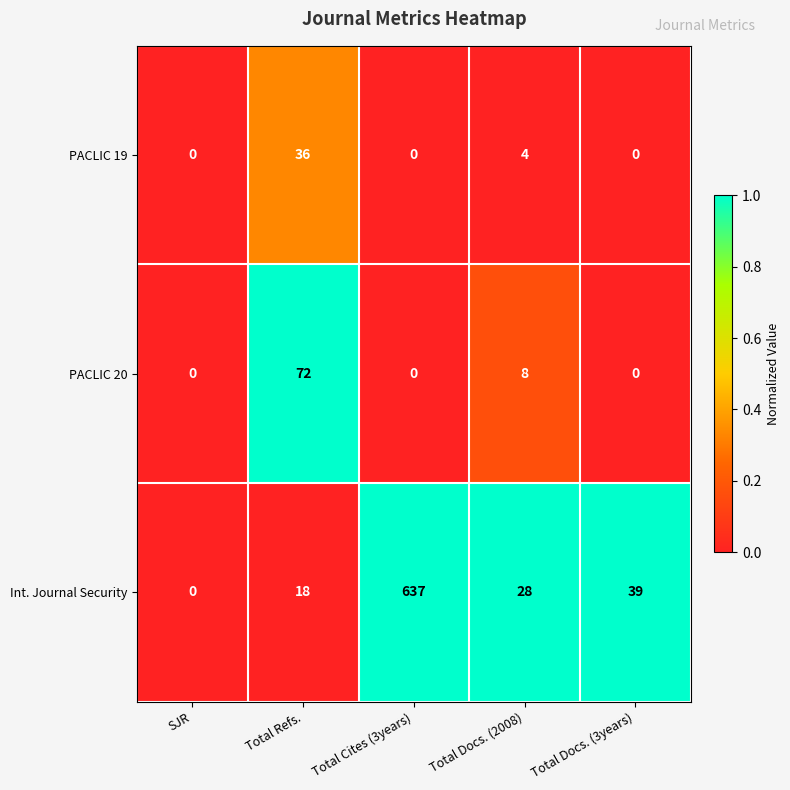

At which label is PACLIC 19 closest to 18?

Total Docs. (2008)